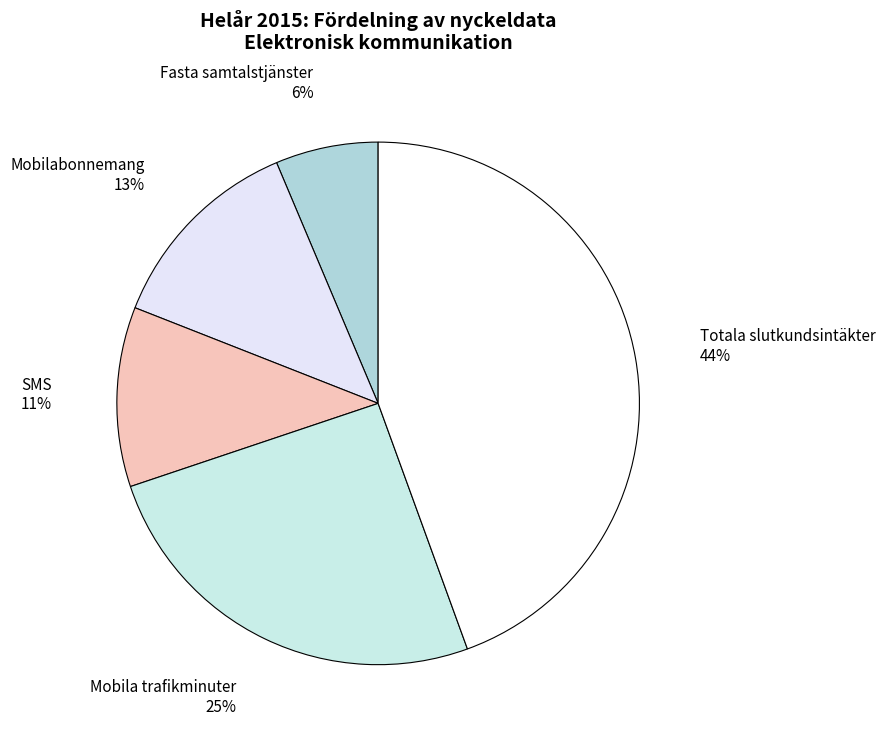

Is the sum of Mobilabonnemang and Fasta samtalstjänster greater than half?

No